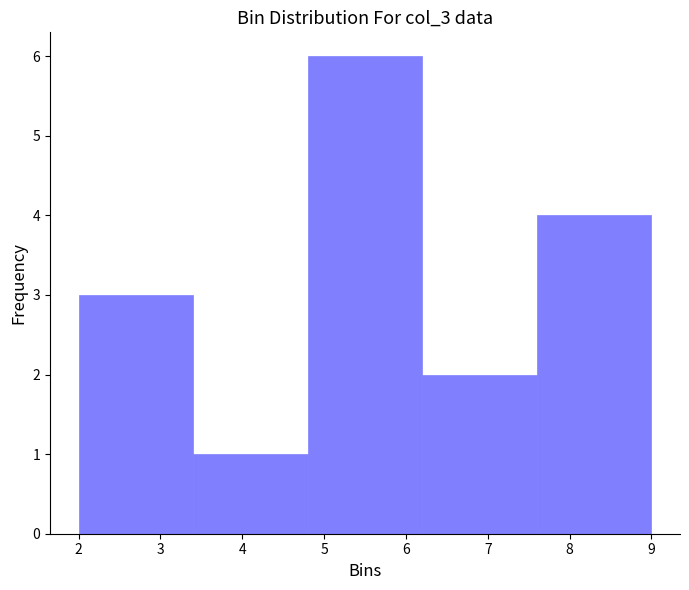

Reading left to right, transcribe this chart: for each bar, give the range it covers on the x-axis and its height. The values are not printed on the chart, so give them approximately, as read against the axis.

2.0 to 3.4: 3
3.4 to 4.8: 1
4.8 to 6.2: 6
6.2 to 7.6: 2
7.6 to 9.0: 4